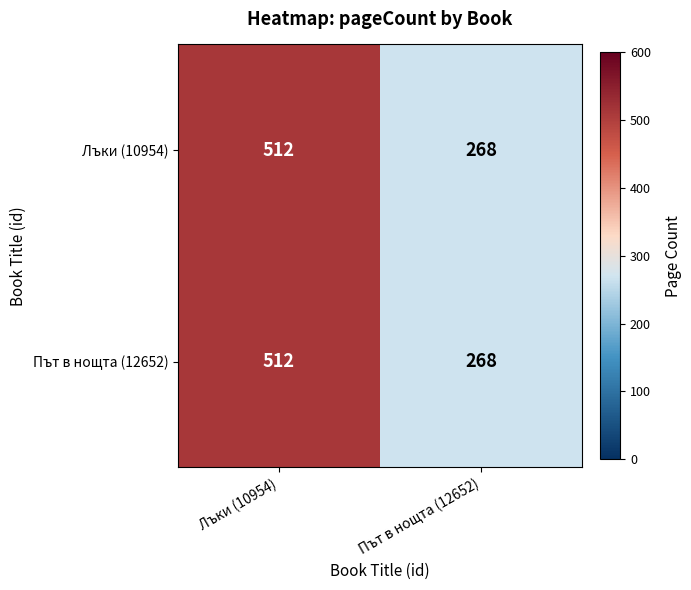

What is the total value across all series at Лъки (10954)?

1024